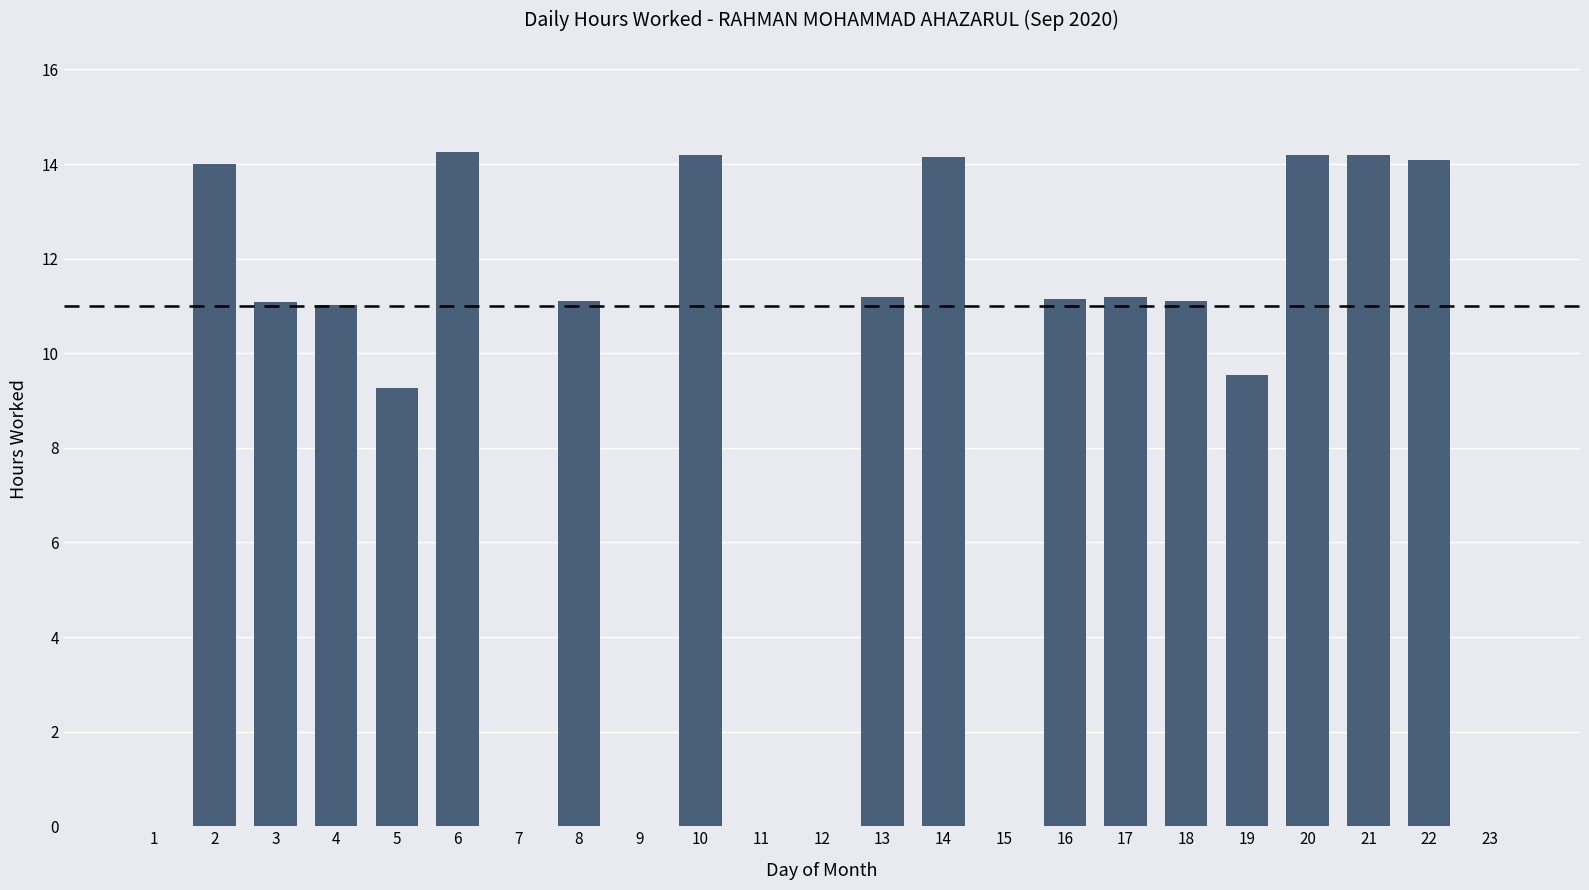

Between 5 and 20, which is larger?

20